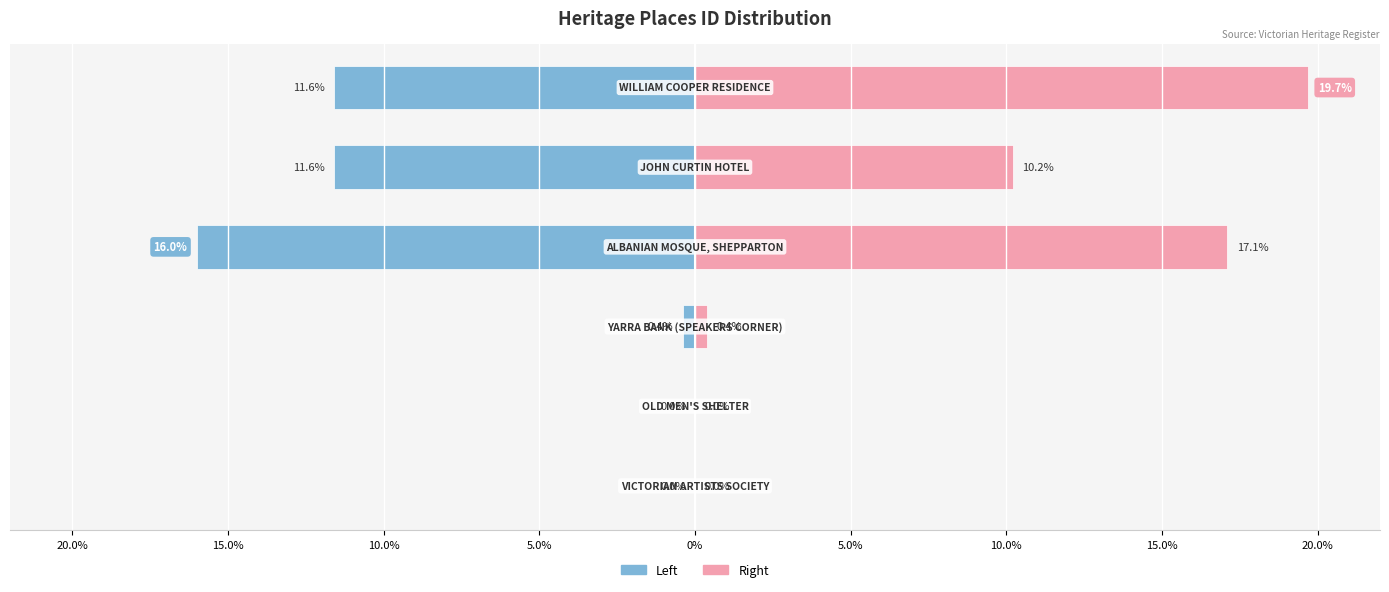

List the series in order of their overall mean, lowest first.

ID (left), ID (right)